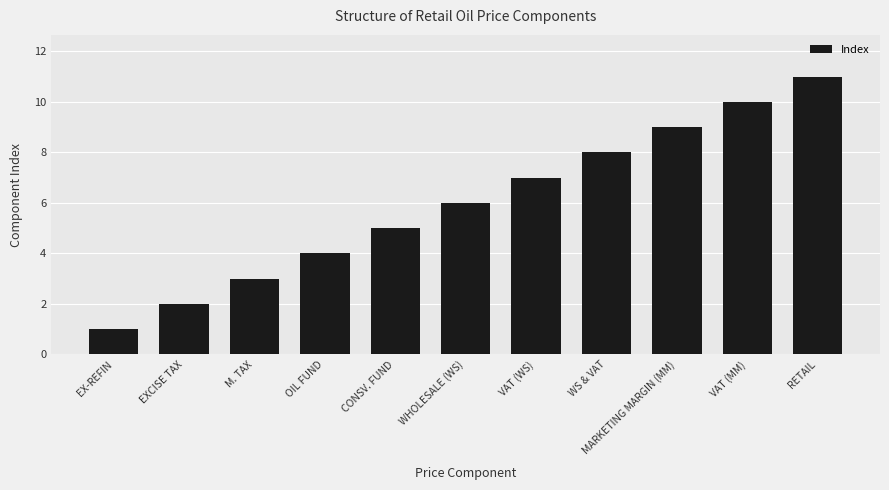

The value at WS & VAT is 6. True or false?

False